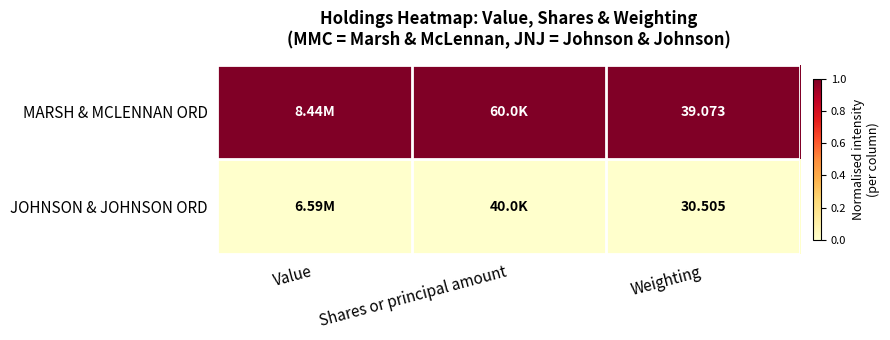

Which series has the largest range (max minus min)?

MARSH & MCLENNAN ORD